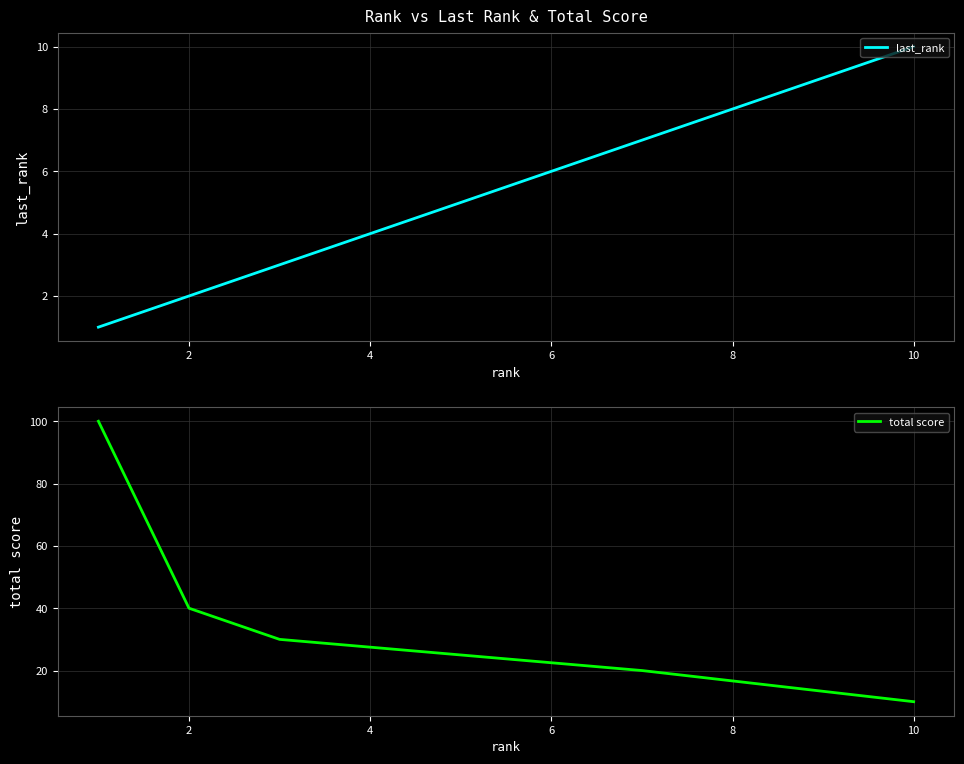

At which label is last_rank closest to 5?

4